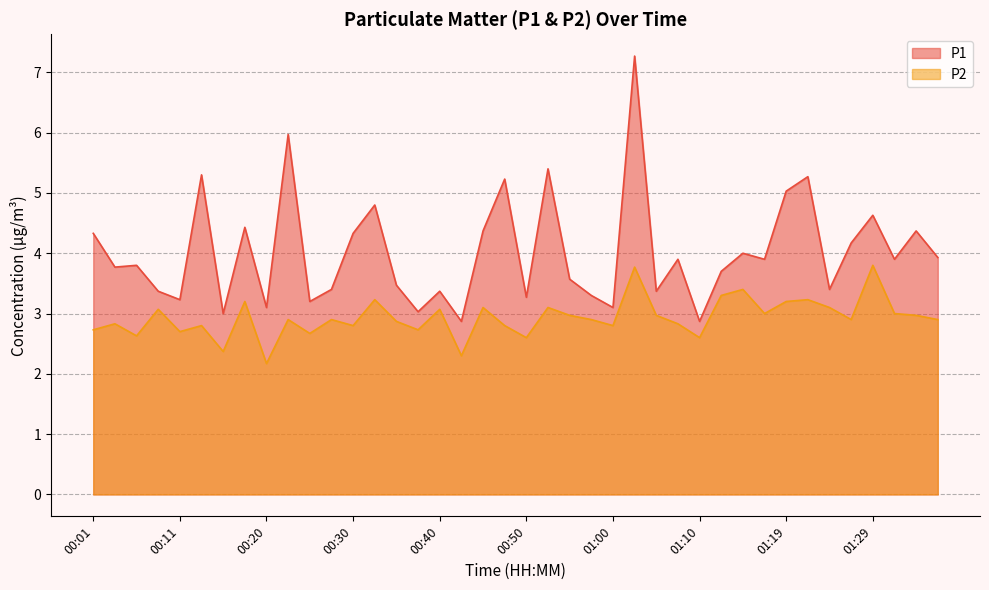

Which category has the lowest value across all series?

00:20